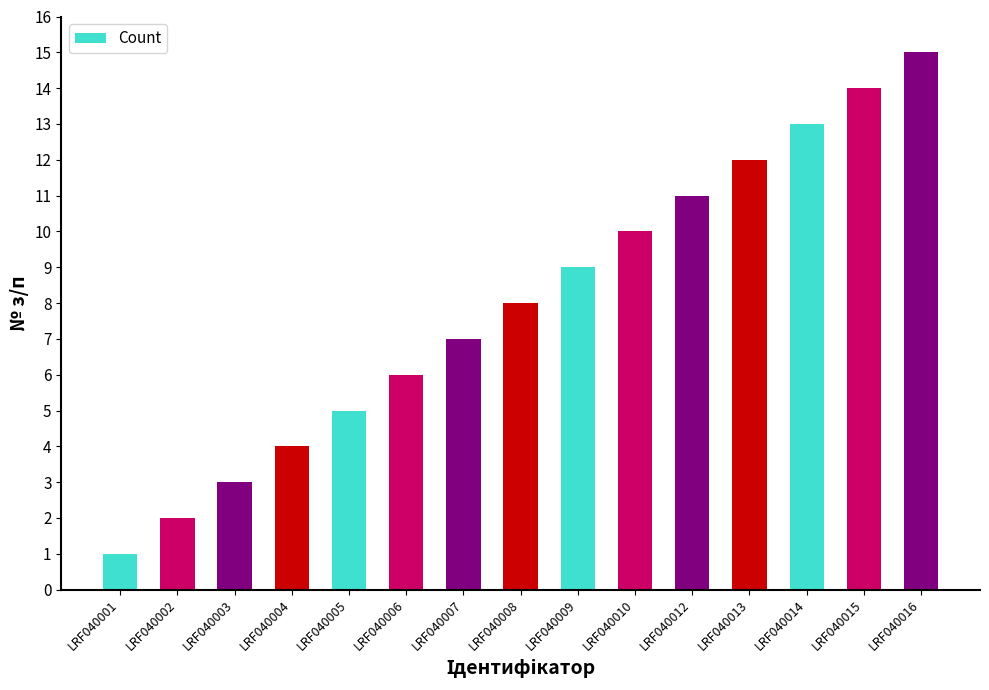

Reading left to right, list all the values displayed in this chart.

1	2	3	4	5	6	7	8	9	10	11	12	13	14	15